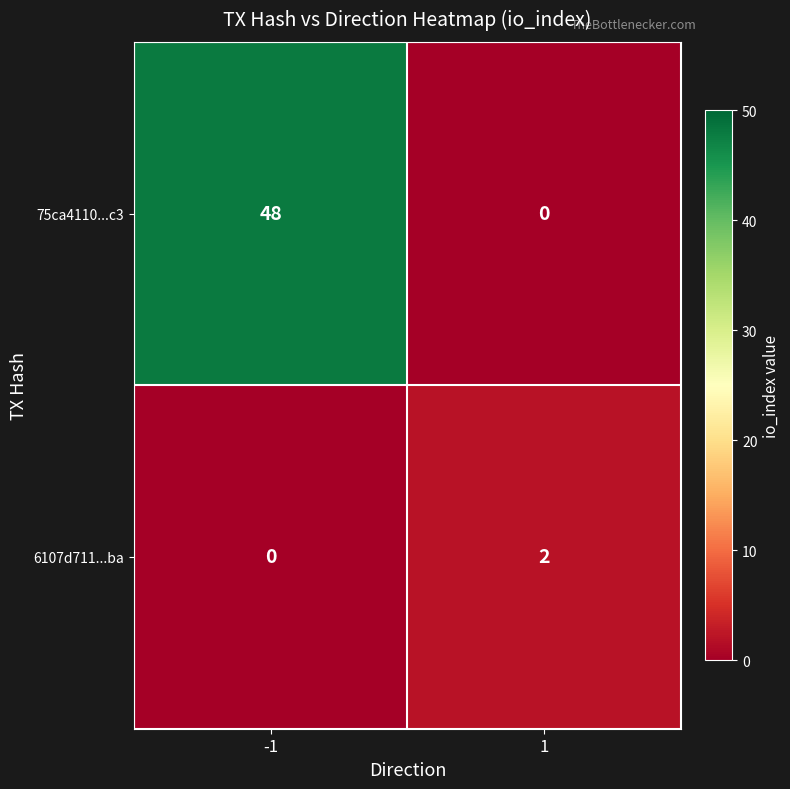

What is the sum of the 75ca4110...c3 values at -1 and 1?

48